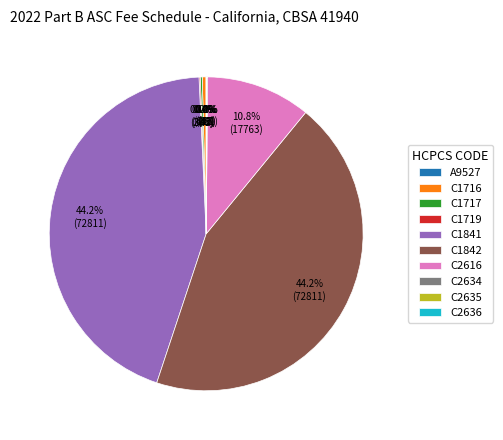

How much of the chart is everything except C1842?

55.8%